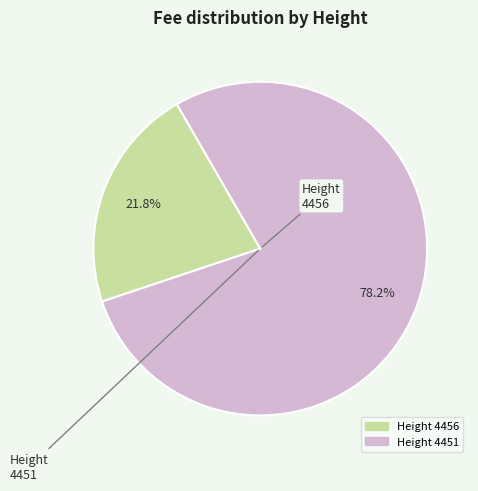

Does any single category account for the majority?

Yes